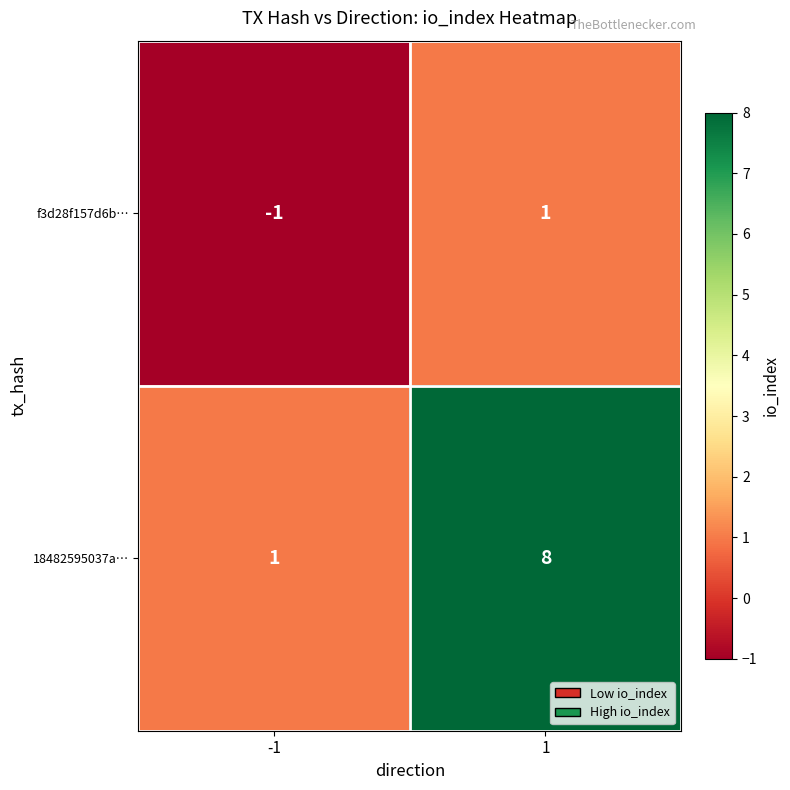

Which label corresponds to the largest value in the chart?

1